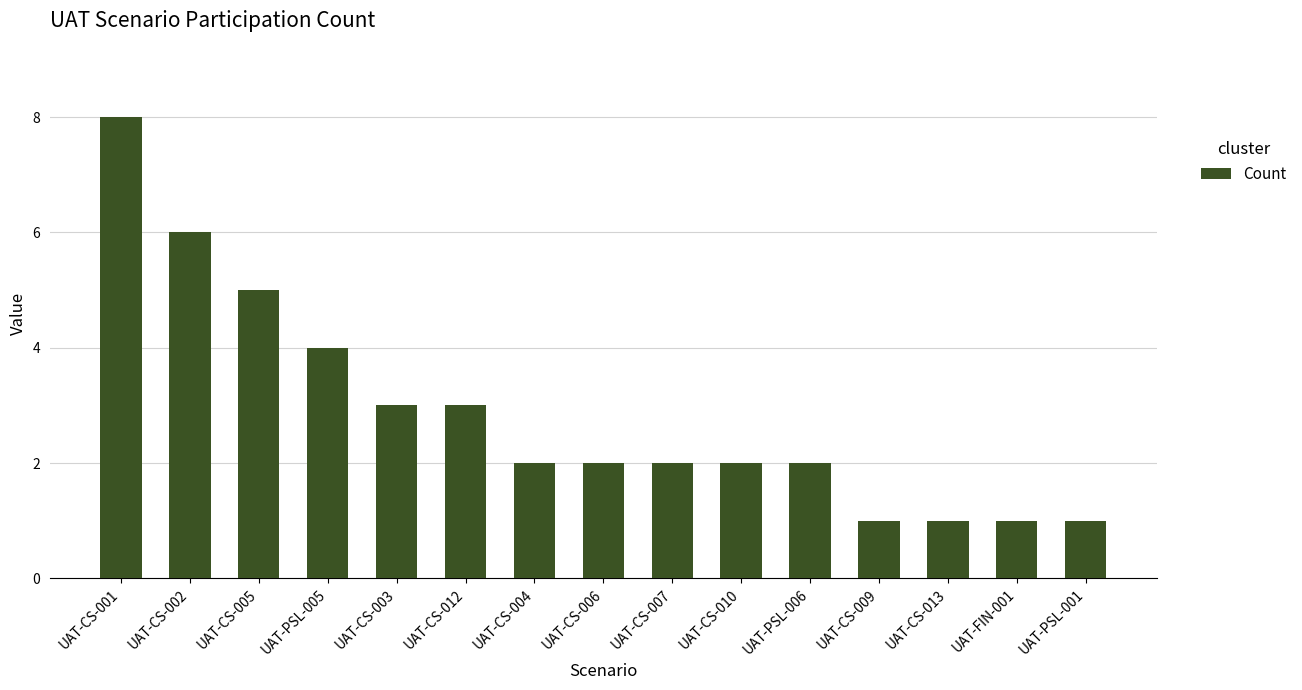

What is the difference between the second highest and second lowest values?

5